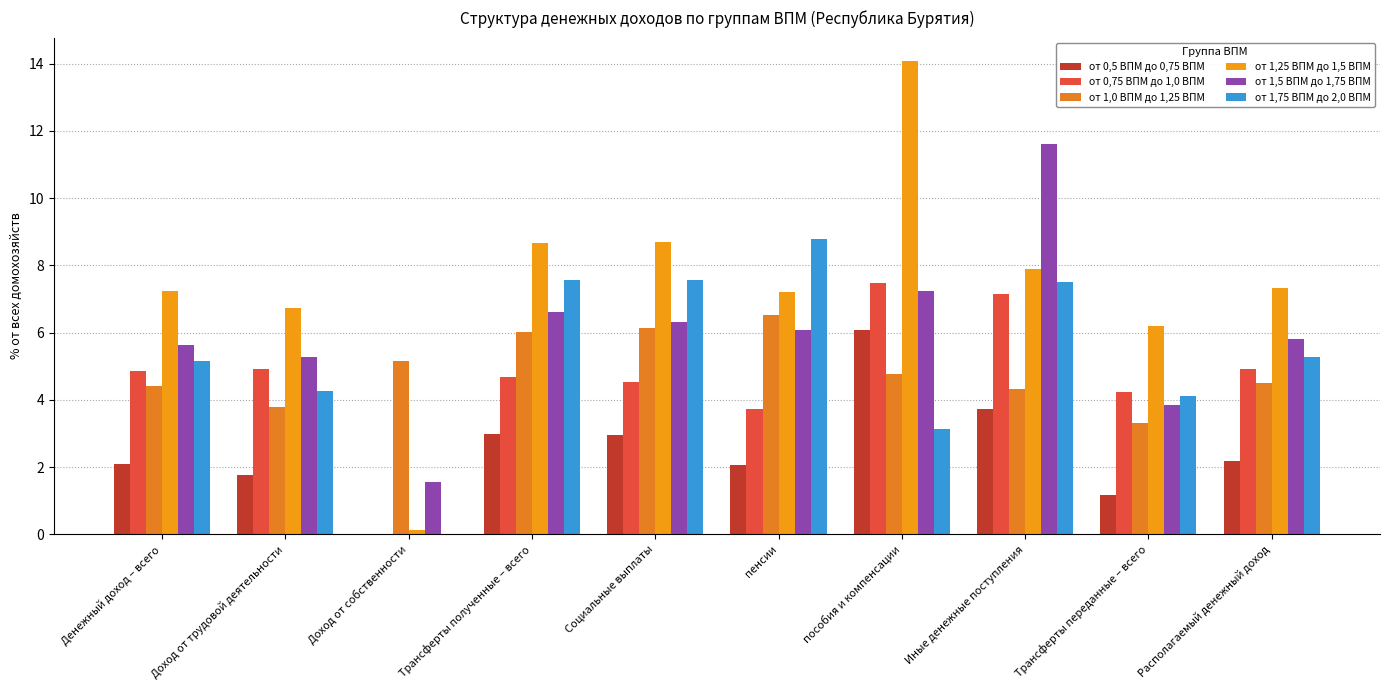

Reading right to left, list all the values displayed in this chart.

от 0,5 ВПМ до 0,75 ВПМ: Располагаемый денежный доход=2.2	Трансферты переданные – всего=1.2	Иные денежные поступления=3.7	пособия и компенсации=6.1	пенсии=2.1	Социальные выплаты=2.9	Трансферты полученные – всего=3.0	Доход от собственности=0.0	Доход от трудовой деятельности=1.8	Денежный доход – всего=2.1
от 0,75 ВПМ до 1,0 ВПМ: Располагаемый денежный доход=4.9	Трансферты переданные – всего=4.2	Иные денежные поступления=7.1	пособия и компенсации=7.5	пенсии=3.7	Социальные выплаты=4.5	Трансферты полученные – всего=4.7	Доход от собственности=0.0	Доход от трудовой деятельности=4.9	Денежный доход – всего=4.9
от 1,0 ВПМ до 1,25 ВПМ: Располагаемый денежный доход=4.5	Трансферты переданные – всего=3.3	Иные денежные поступления=4.3	пособия и компенсации=4.8	пенсии=6.5	Социальные выплаты=6.1	Трансферты полученные – всего=6.0	Доход от собственности=5.2	Доход от трудовой деятельности=3.8	Денежный доход – всего=4.4
от 1,25 ВПМ до 1,5 ВПМ: Располагаемый денежный доход=7.3	Трансферты переданные – всего=6.2	Иные денежные поступления=7.9	пособия и компенсации=14.1	пенсии=7.2	Социальные выплаты=8.7	Трансферты полученные – всего=8.7	Доход от собственности=0.1	Доход от трудовой деятельности=6.7	Денежный доход – всего=7.2
от 1,5 ВПМ до 1,75 ВПМ: Располагаемый денежный доход=5.8	Трансферты переданные – всего=3.9	Иные денежные поступления=11.6	пособия и компенсации=7.2	пенсии=6.1	Социальные выплаты=6.3	Трансферты полученные – всего=6.6	Доход от собственности=1.6	Доход от трудовой деятельности=5.3	Денежный доход – всего=5.6
от 1,75 ВПМ до 2,0 ВПМ: Располагаемый денежный доход=5.3	Трансферты переданные – всего=4.1	Иные денежные поступления=7.5	пособия и компенсации=3.1	пенсии=8.8	Социальные выплаты=7.6	Трансферты полученные – всего=7.6	Доход от собственности=0.0	Доход от трудовой деятельности=4.3	Денежный доход – всего=5.2